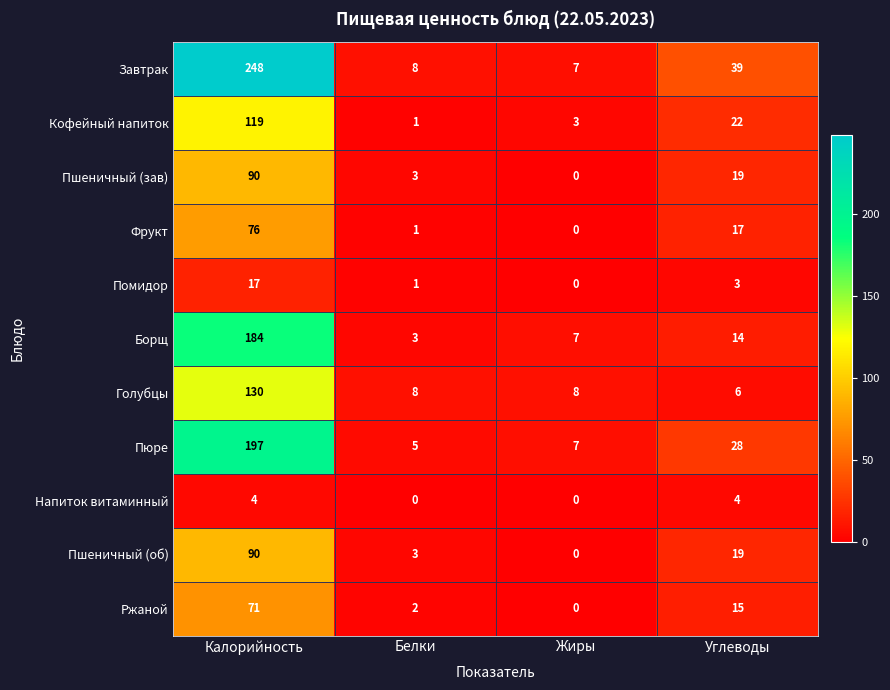

What is the difference between the Фрукт values at Калорийность and Белки?

75